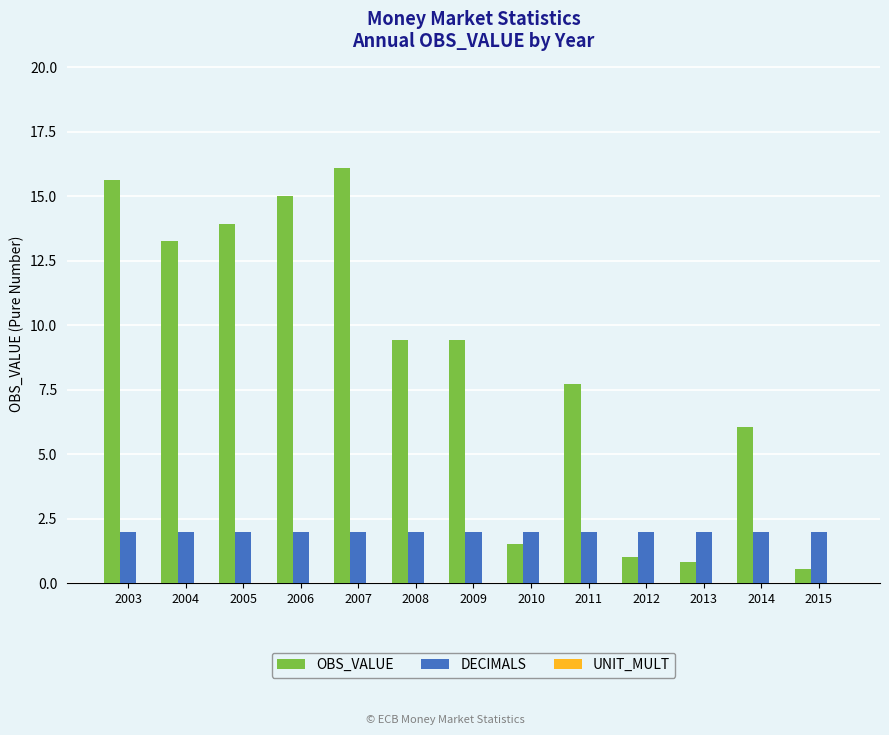

At 2005, list the series in order from smallest to largest.

DECIMALS, OBS_VALUE